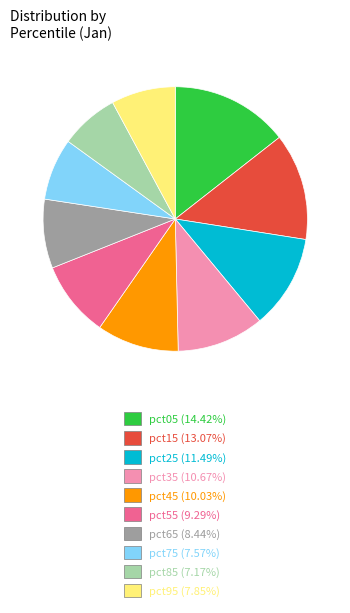

The pct55 slice represents 9% of the pie. True or false?

True